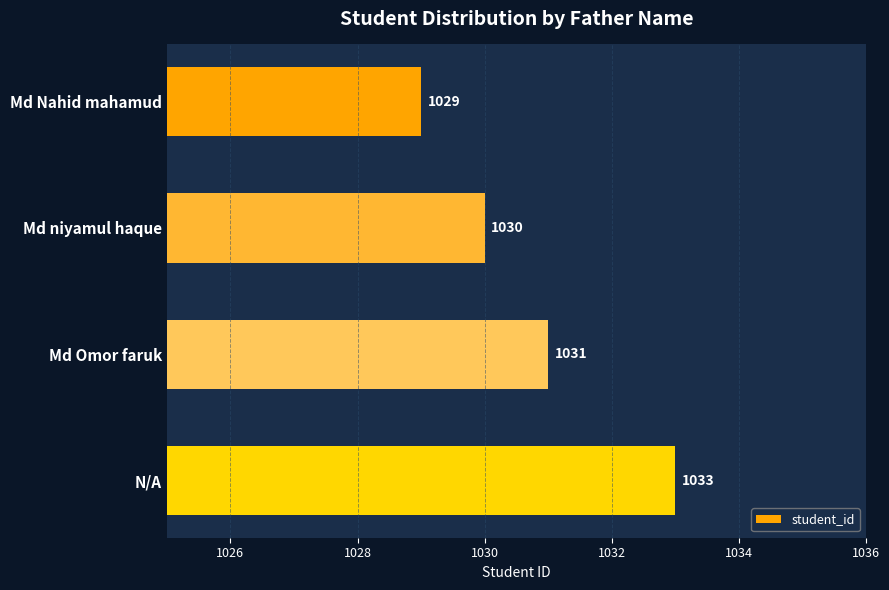

Reading top to bottom, extract all data points from this chart.

Md Nahid mahamud=1029	Md niyamul haque=1030	Md Omor faruk=1031	N/A=1033